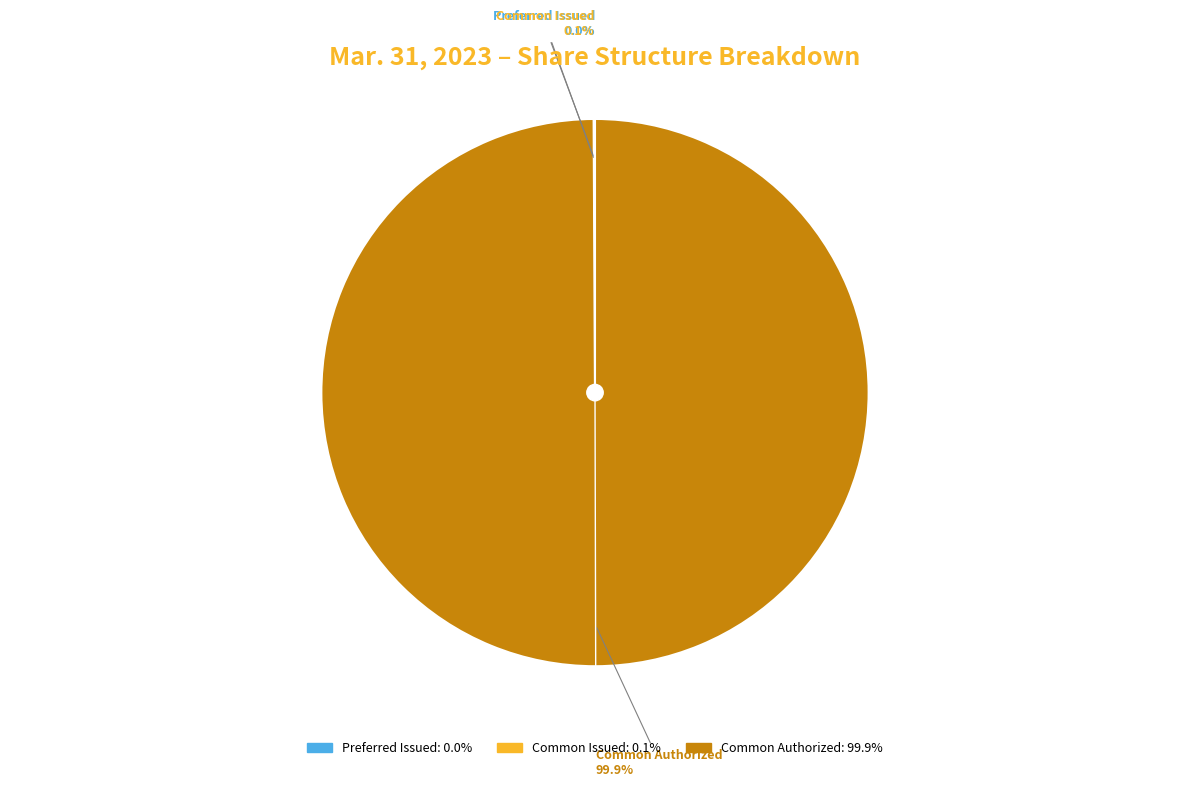

Which slice is the largest?

Common Authorized